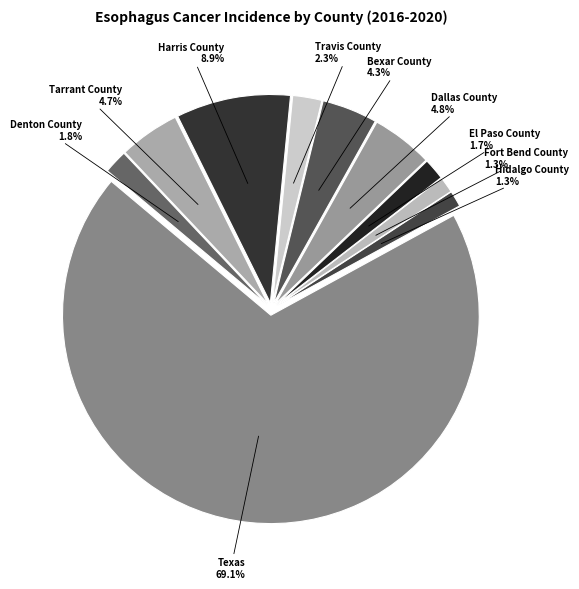

To the nearest percent, what is the difference between the largest and smallest slice percentages?

68%